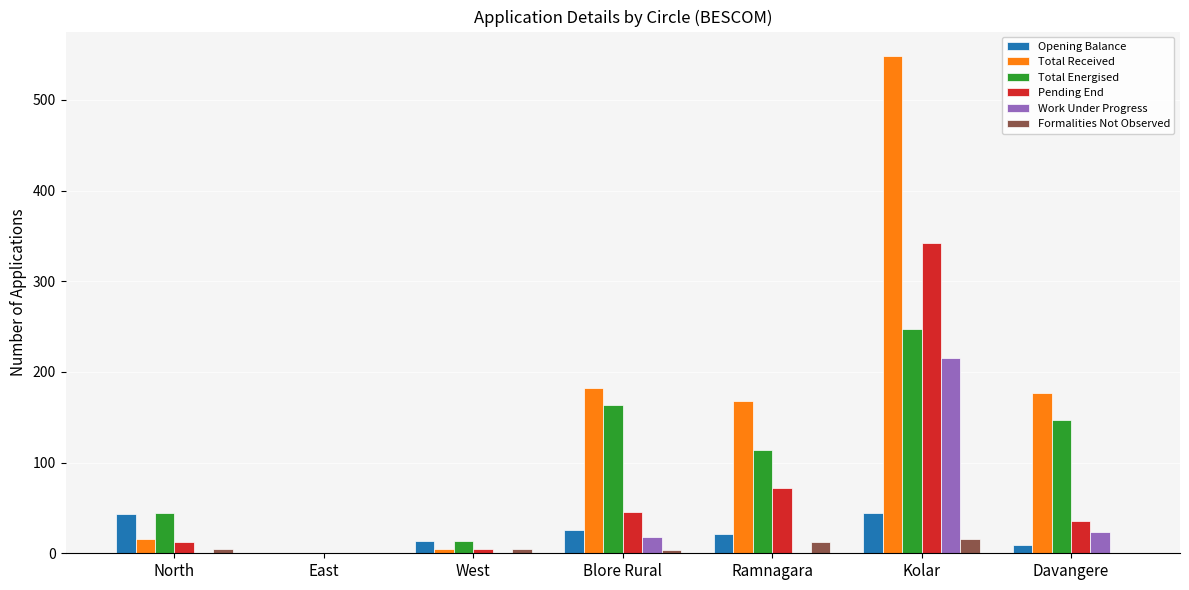

Count the number of data series in this chart.

6